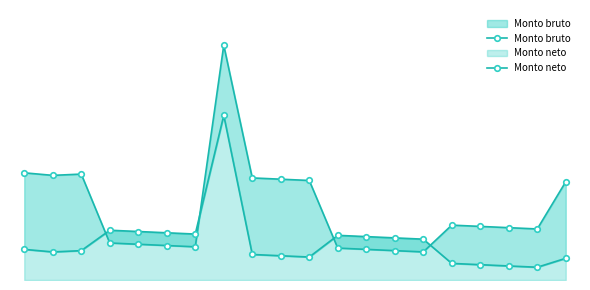

What is the value of the Monto bruto point at the 7th from the left?

26